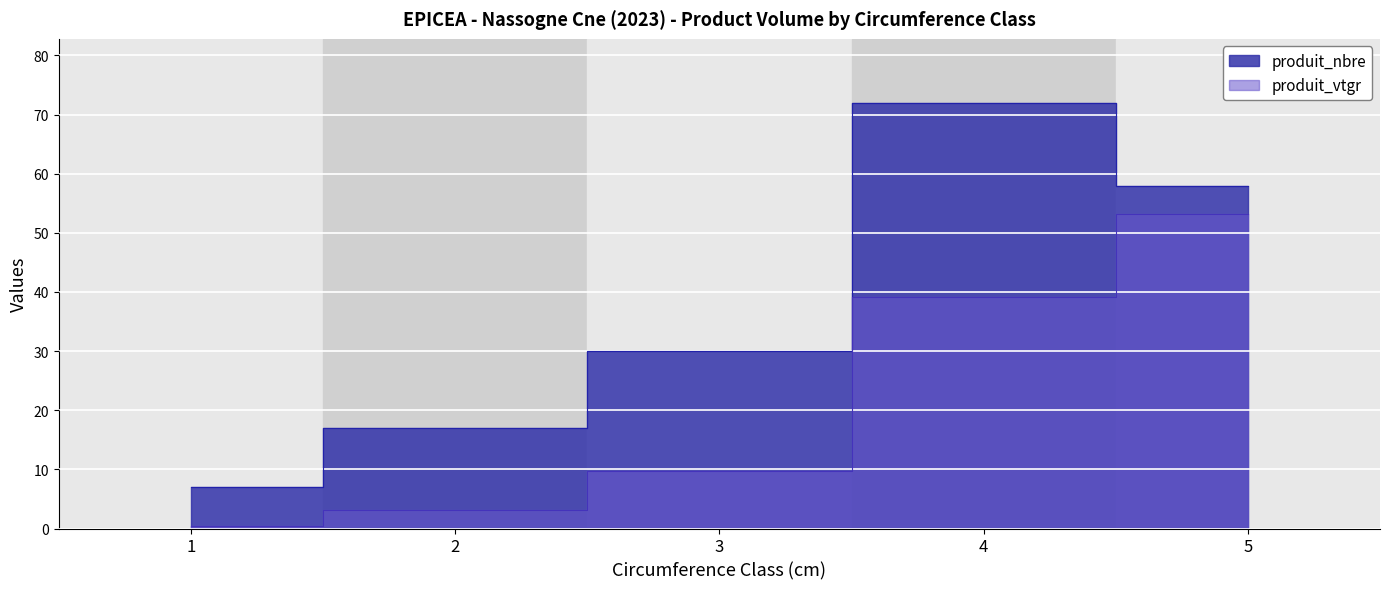

True or false: produit_vtgr has a value of 0.7 at 1.

False